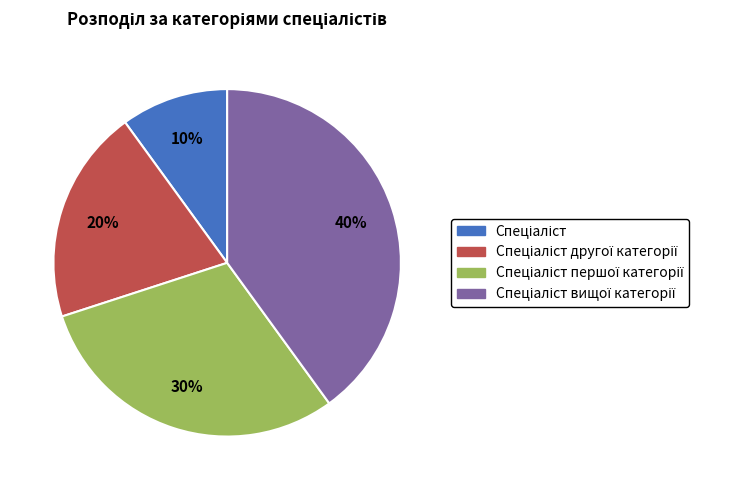

Is there a majority slice in this chart?

No